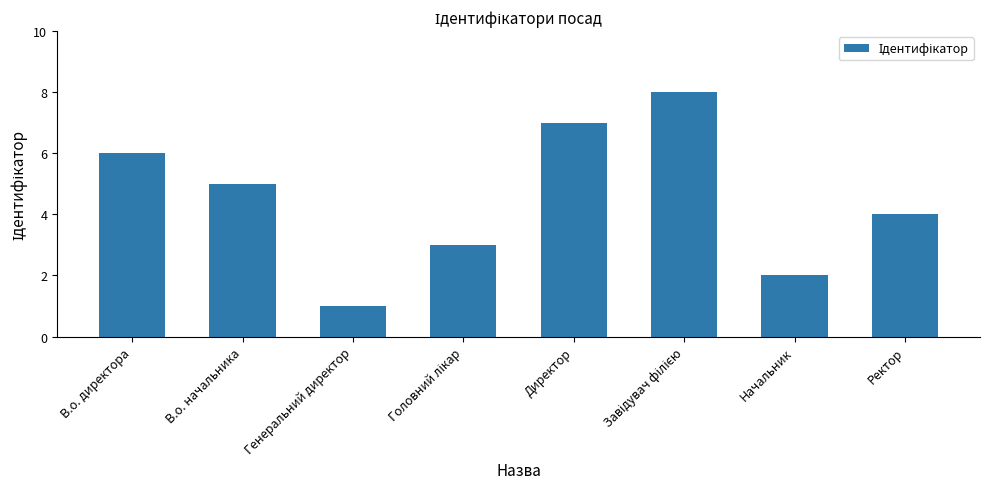

Does the chart contain stacked bars?

No